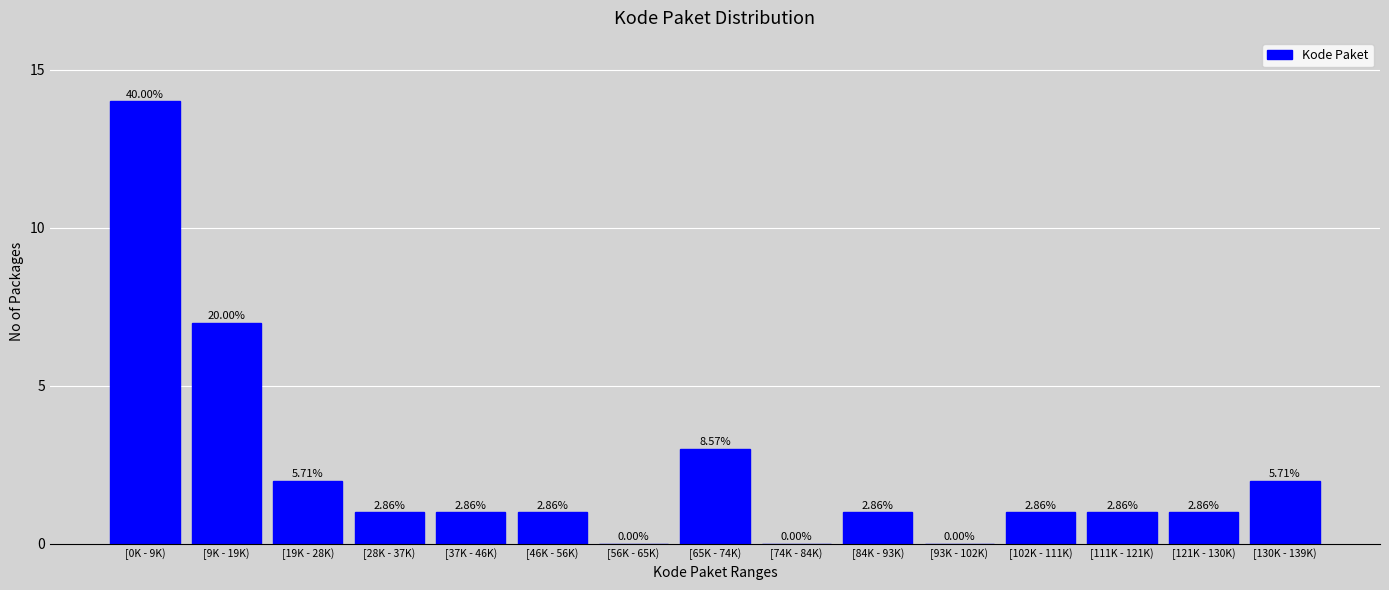

Are the bars horizontal?

No